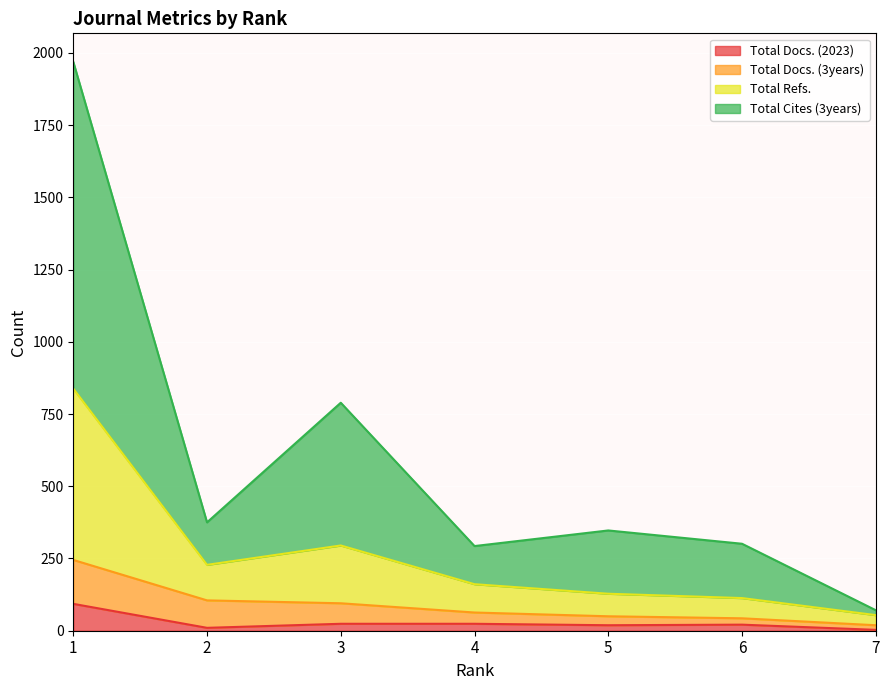

At which label does Total Docs. (2023) reach its minimum?

7